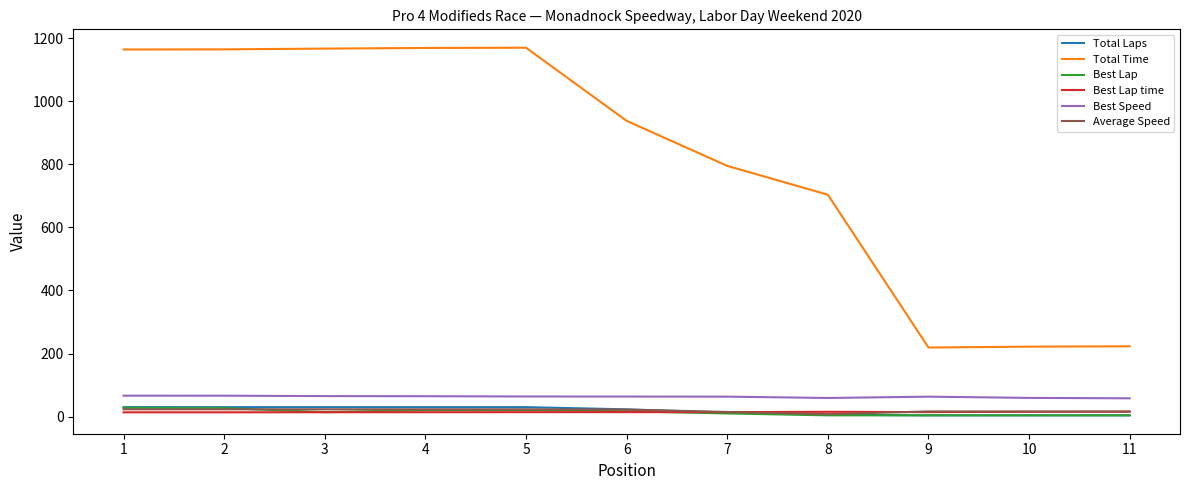

What are all the series names shown in the legend?

Total Laps, Total Time, Best Lap, Best Lap time, Best Speed, Average Speed